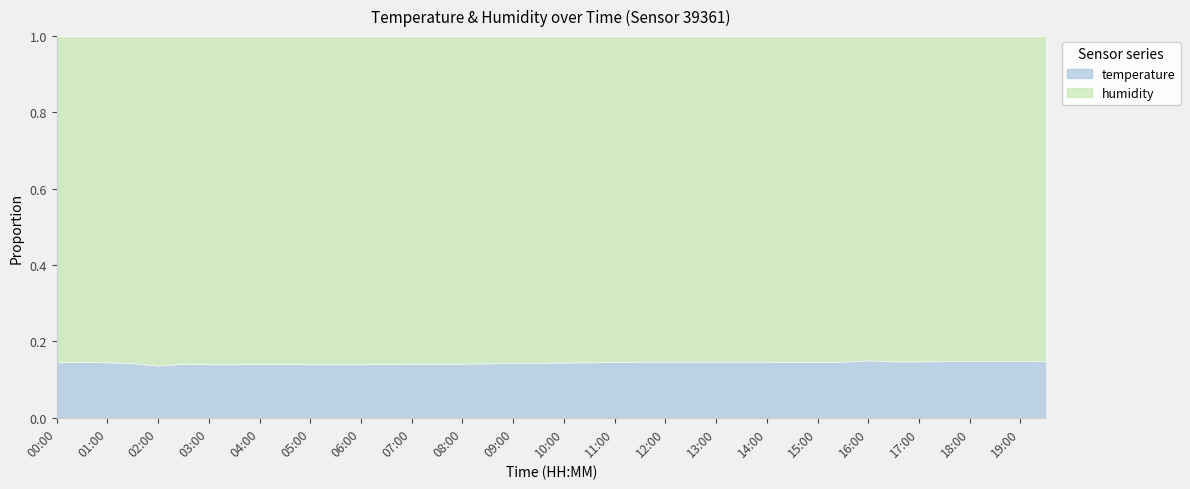

What is the total value across all series at 09:00?

118.4